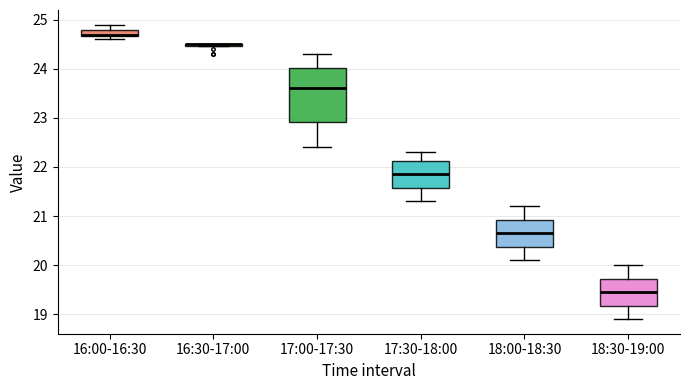

Where does the median line of the box for 18:30-19:00 sit on the y-axis? The values are not printed on the chart, so give them approximately, as read against the axis.

19.5